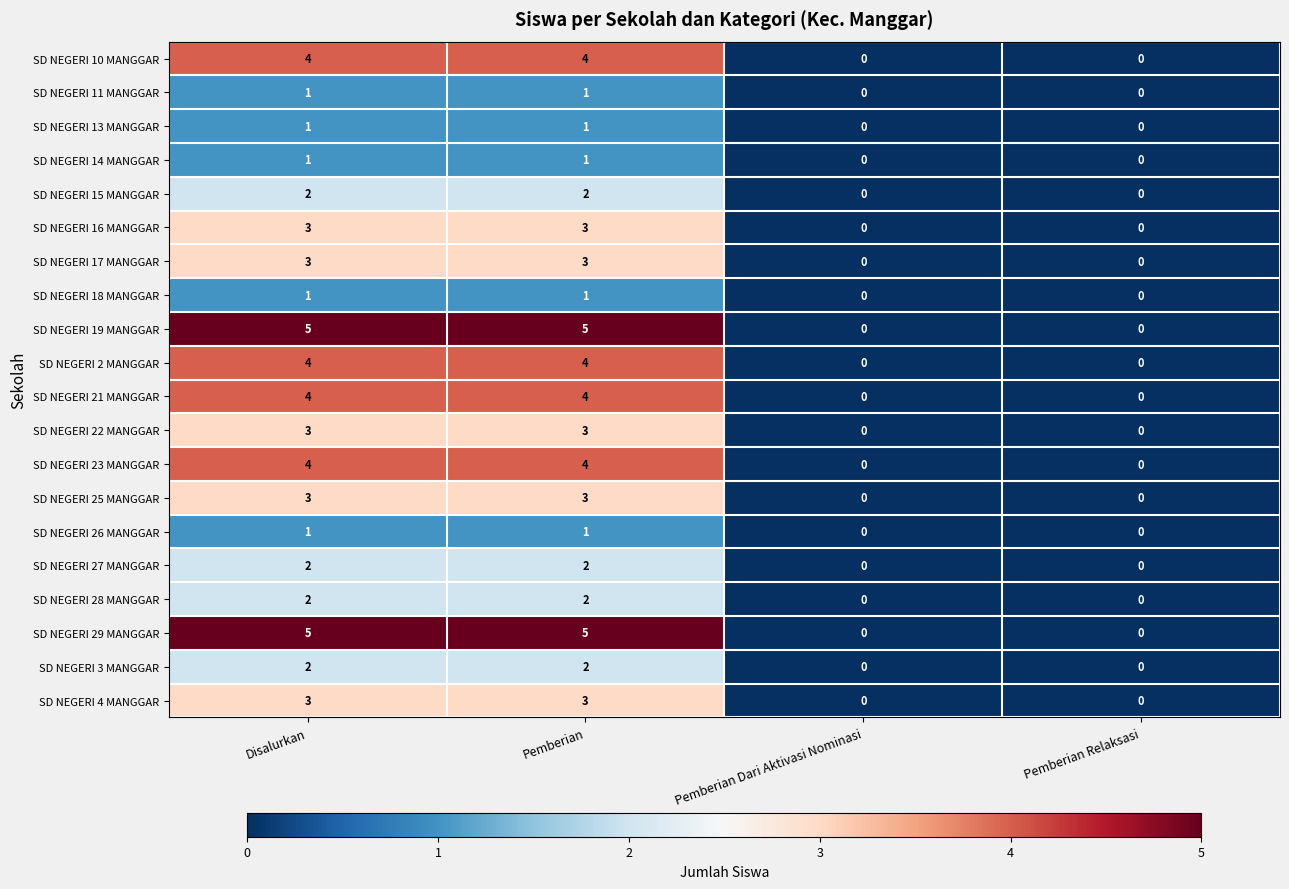

What is the difference between the SD NEGERI 21 MANGGAR values at Pemberian Relaksasi and Disalurkan?

4